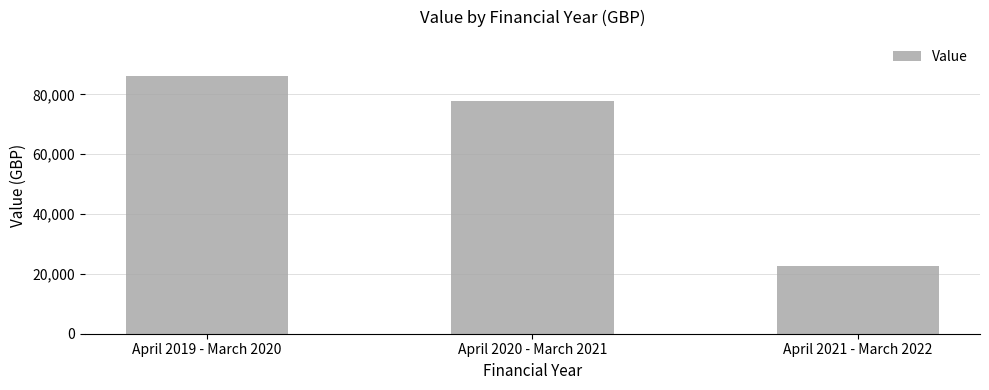

What is the label of the 3rd bar from the right?

April 2019 - March 2020